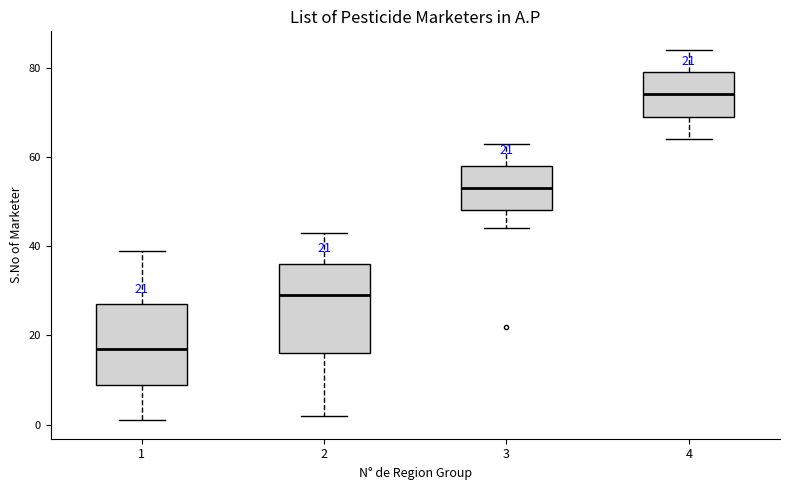

Which box has the lowest median line?

1